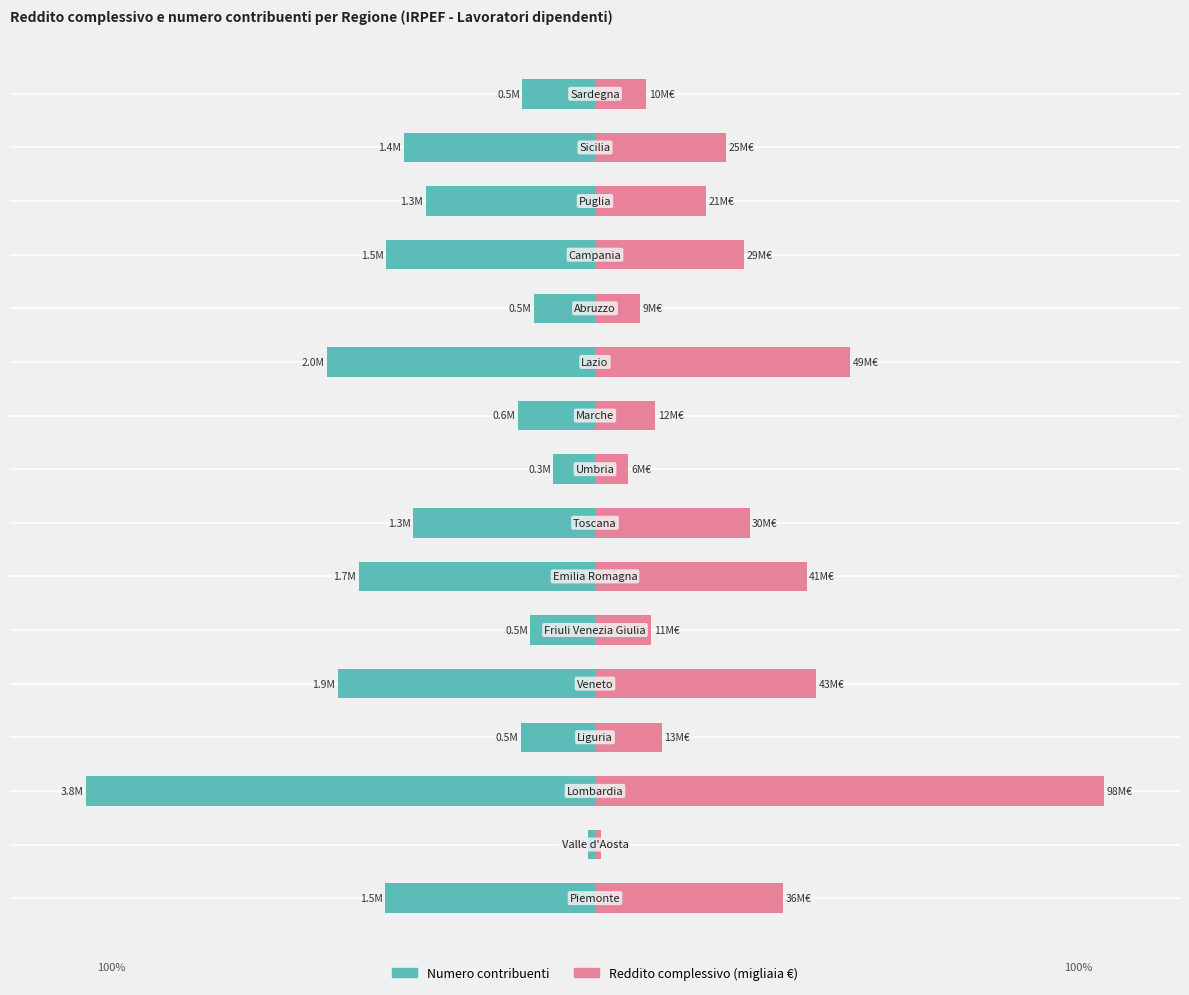

Reading left to right, extract all data points from this chart.

Numero contribuenti: -41.2	-1.4	-100.0	-14.6	-50.6	-12.7	-46.5	-35.7	-8.2	-15.1	-52.8	-12.0	-41.0	-33.3	-37.6	-14.3
Reddito complessivo: 37.0	1.2	100.0	13.1	43.5	11.1	41.6	30.4	6.6	11.8	50.2	8.9	29.2	21.8	25.7	10.1